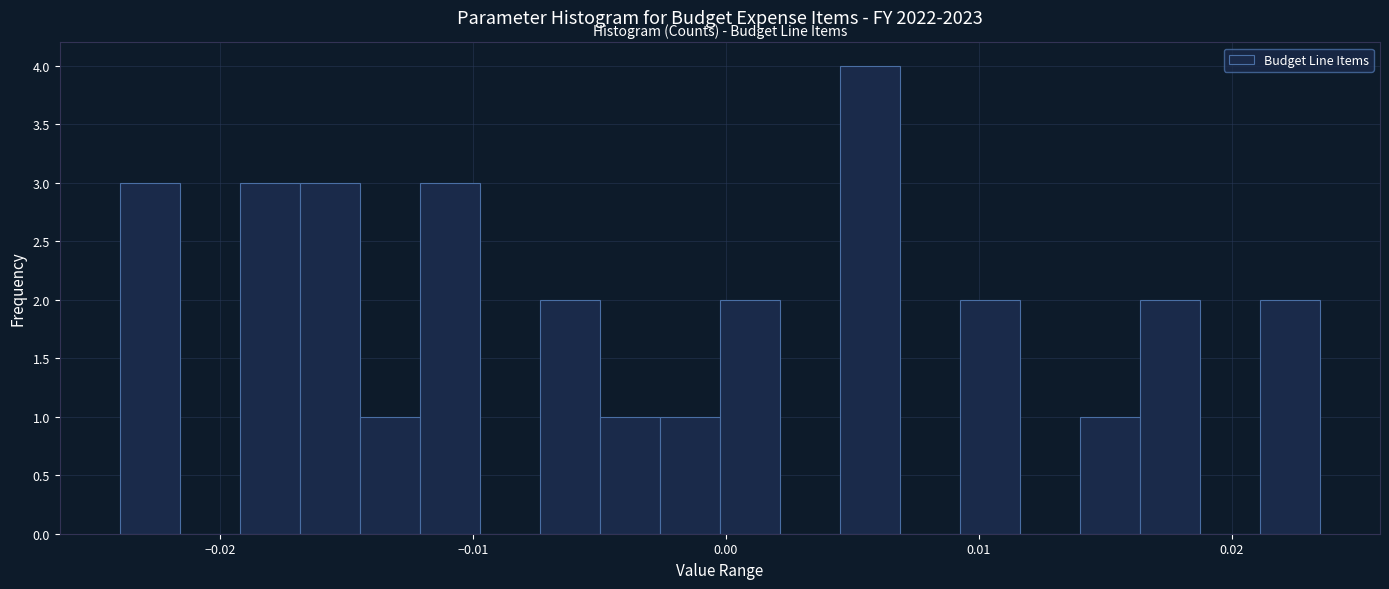

Around what value on the x-axis is the tallest bar? Give the approximate position of its centre, as read against the axis.

0.006